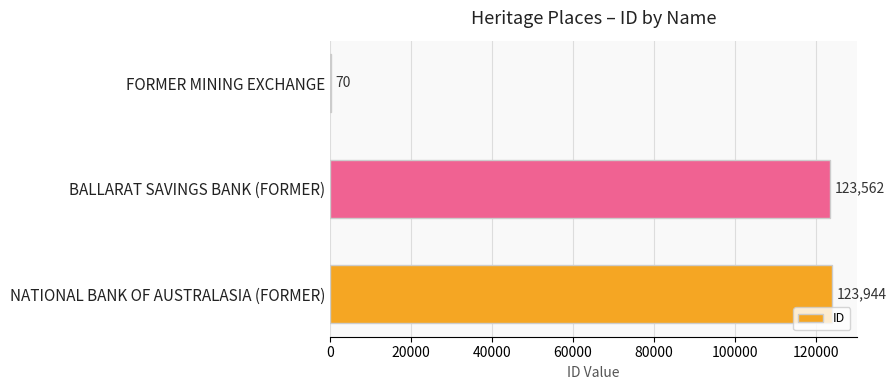

What value does the data have at NATIONAL BANK OF AUSTRALASIA (FORMER), to the nearest 100?

123900